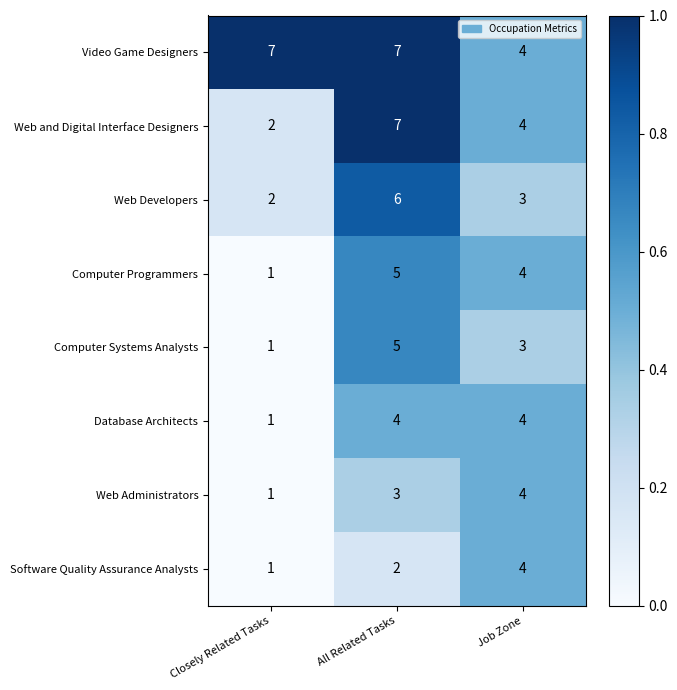

True or false: Web Developers has a value of 1 at Closely Related Tasks.

False